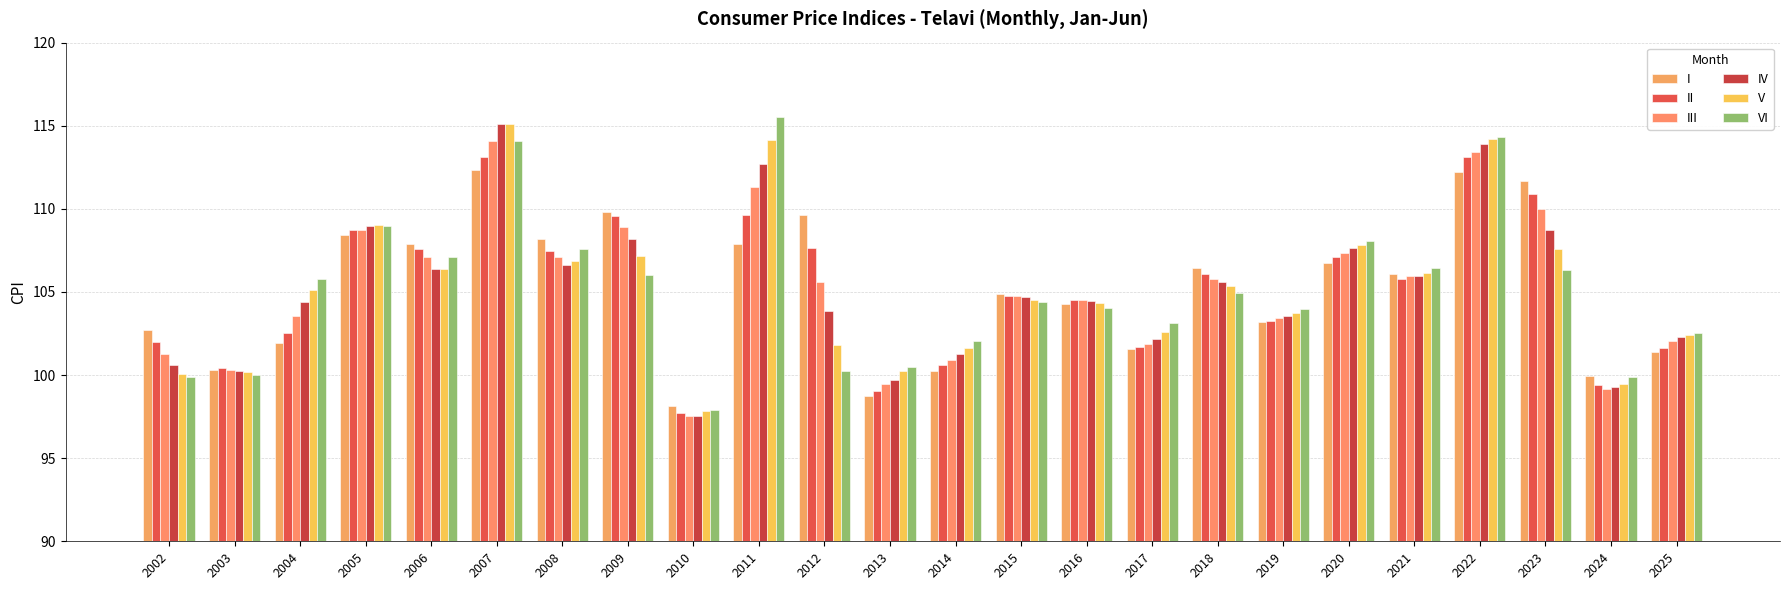

Are the bars grouped side by side (vs. stacked)?

Yes